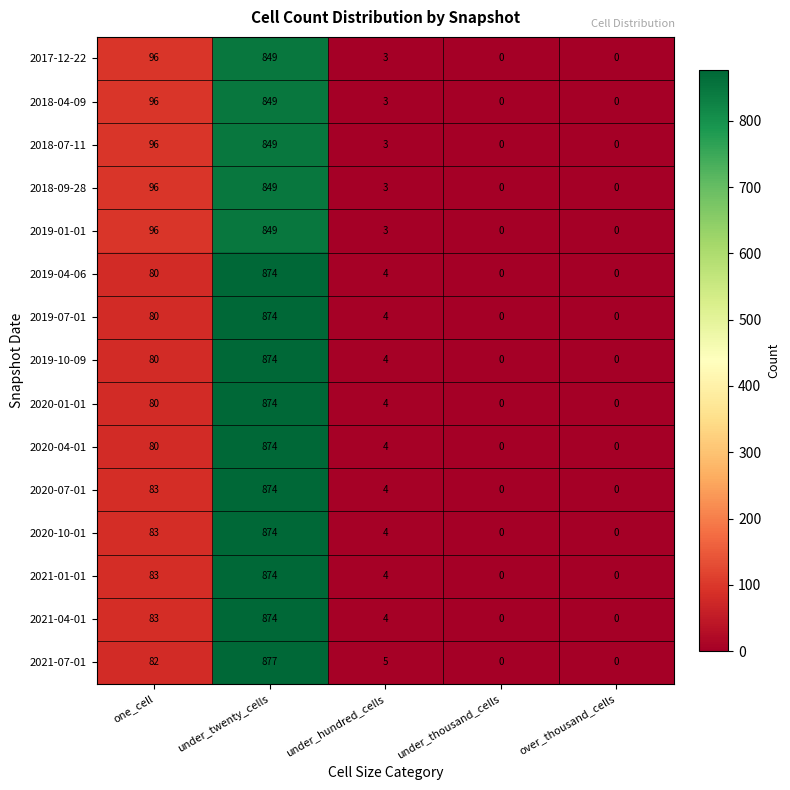

Where does the 2020-10-01 series first go above 4?

one_cell